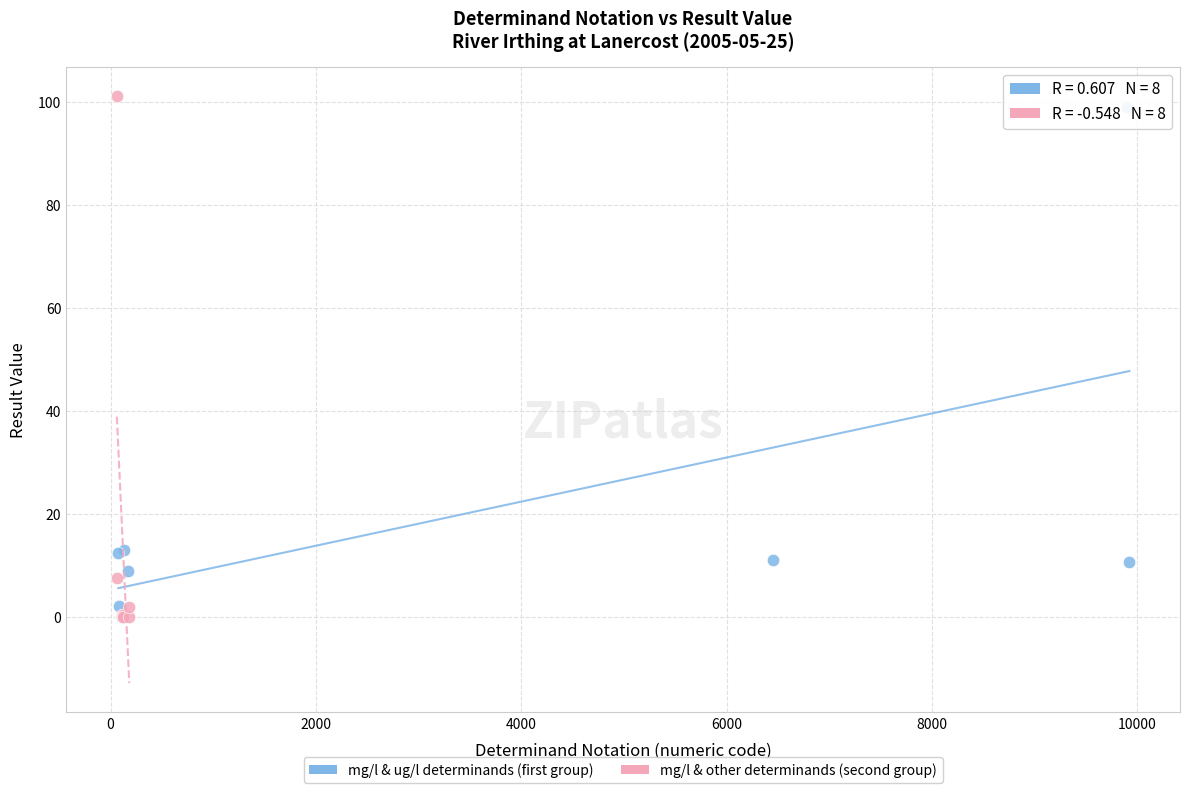

Which series has the largest Y range (max minus min)?

mg/l & other determinands (second group)